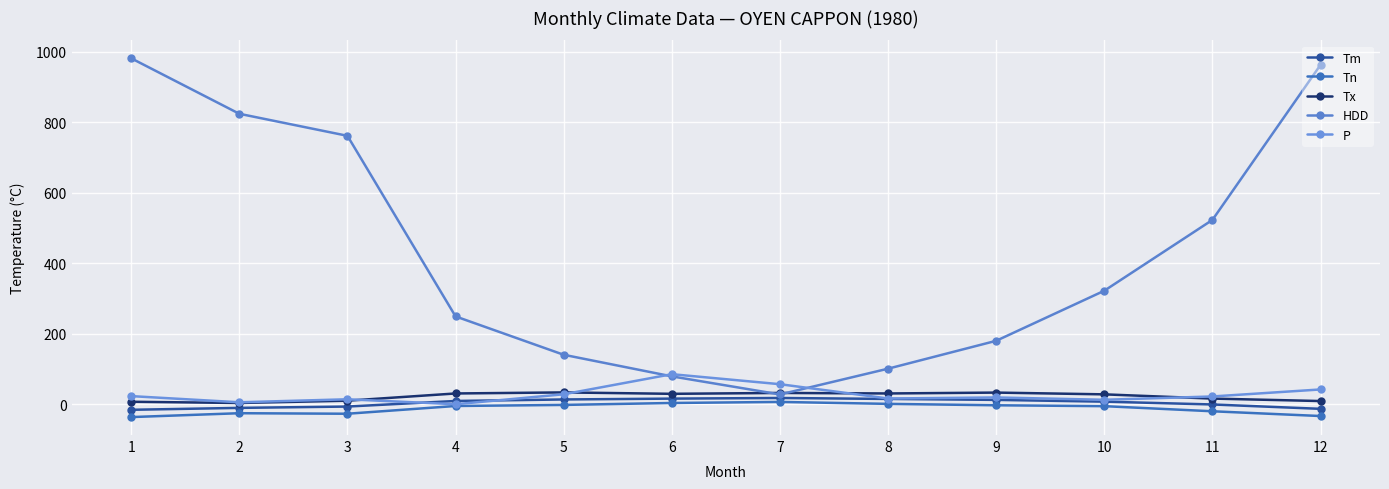

How many values in the HDD series exceed 321?

6